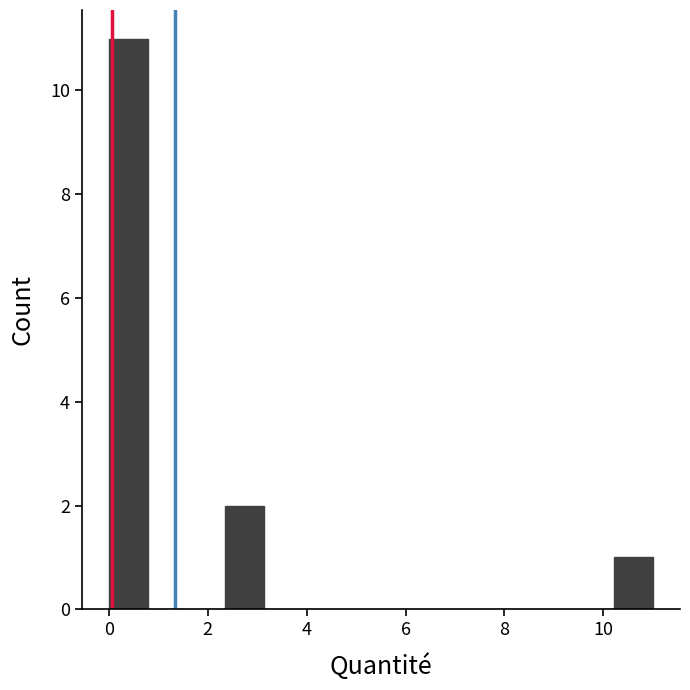

Read against the x-axis, roughly where is the centre of the tallest bar?

0.4